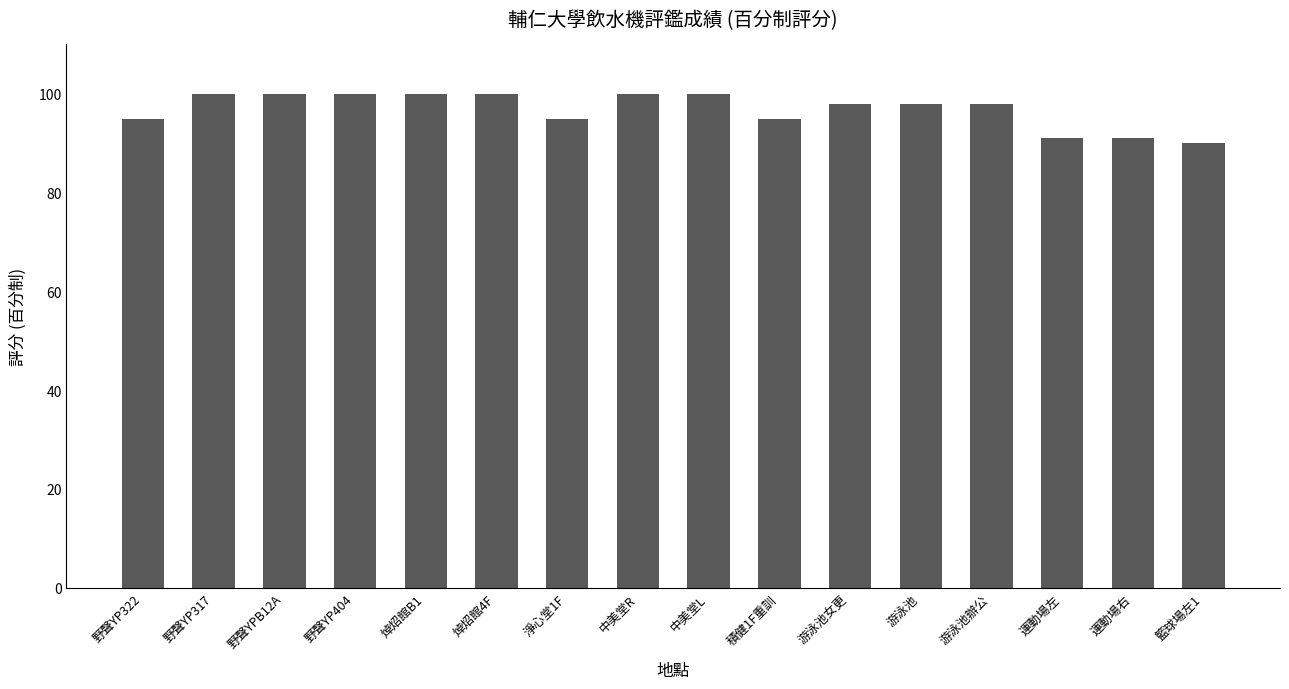

What is the change in value from 淨心堂1F to 運動場左?

-4